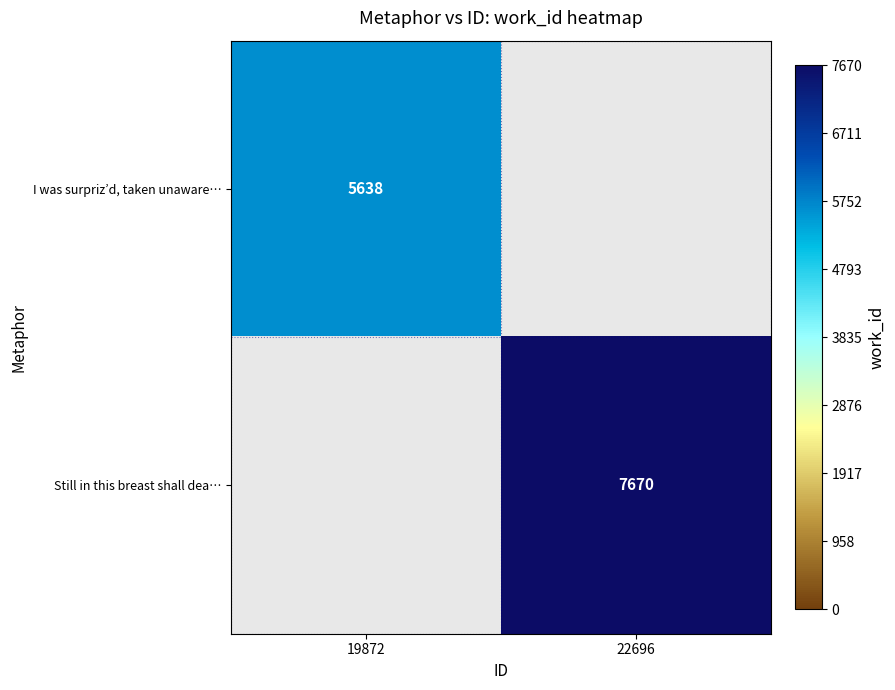

The value of I was surpriz’d, taken unaware… at 19872 is 5638. True or false?

True